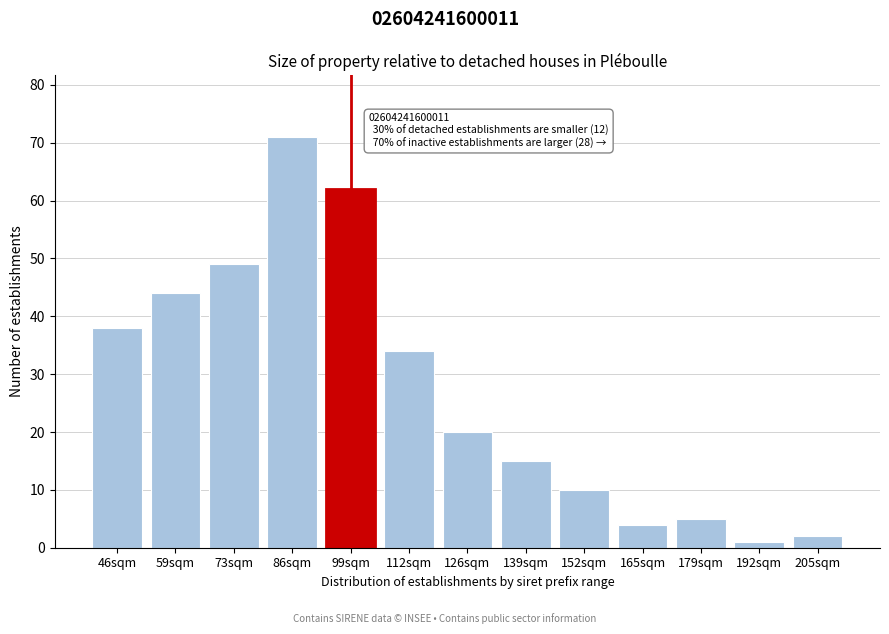

Reading left to right, extract all data points from this chart.

46sqm=38	59sqm=44	73sqm=49	86sqm=71	99sqm=62	112sqm=34	126sqm=20	139sqm=15	152sqm=10	165sqm=4	179sqm=5	192sqm=1	205sqm=2